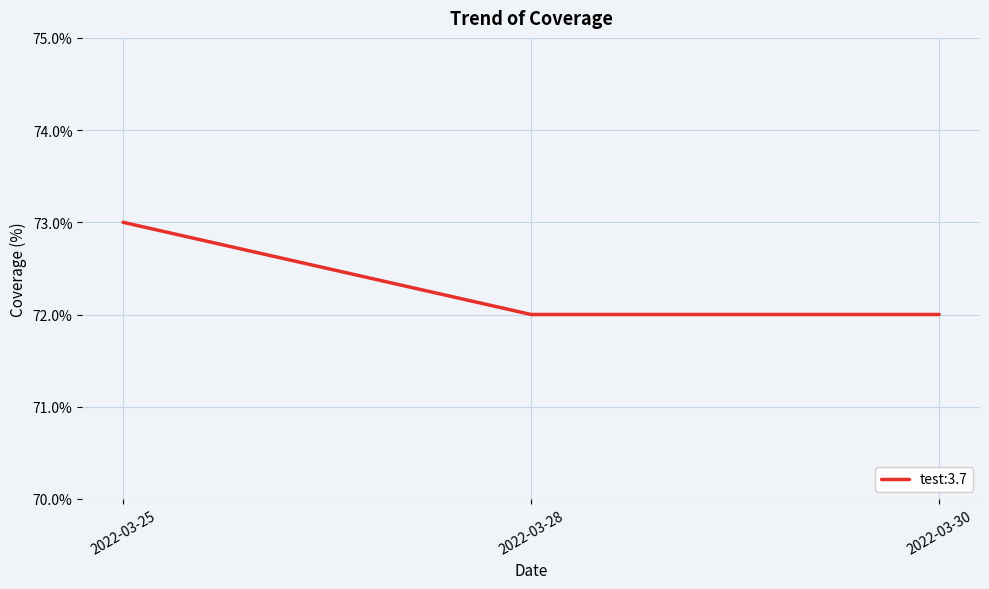

Reading left to right, list all the values displayed in this chart.

73	72	72